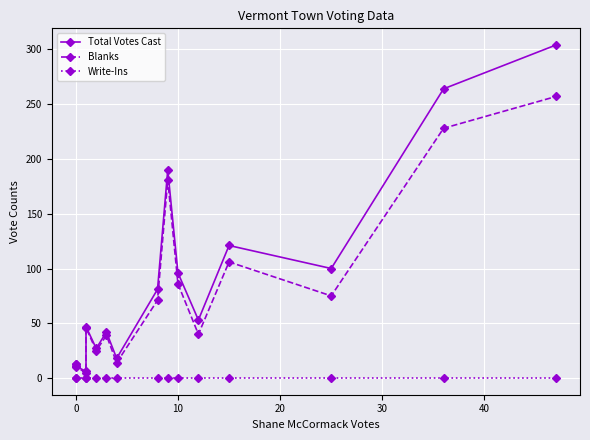

True or false: Write-Ins and Total Votes Cast cross at least once.

False